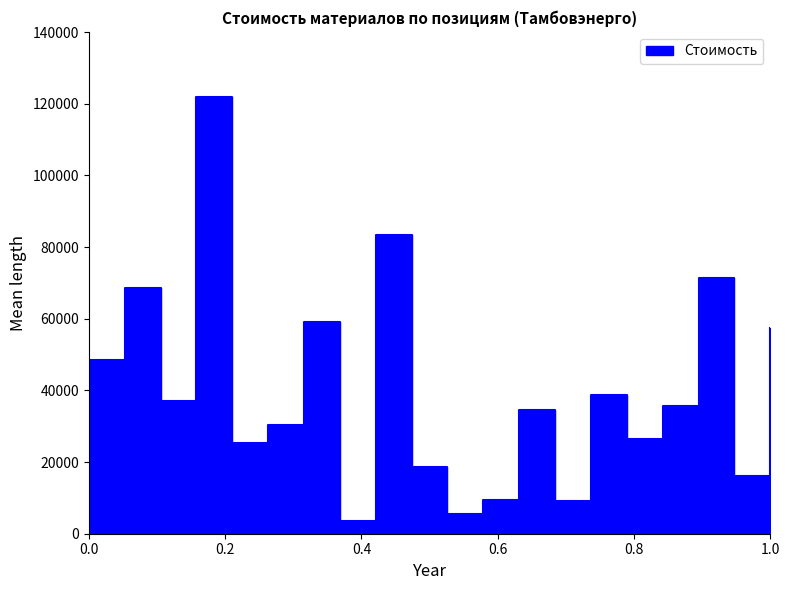

What value does the data have at 19?

71502.0